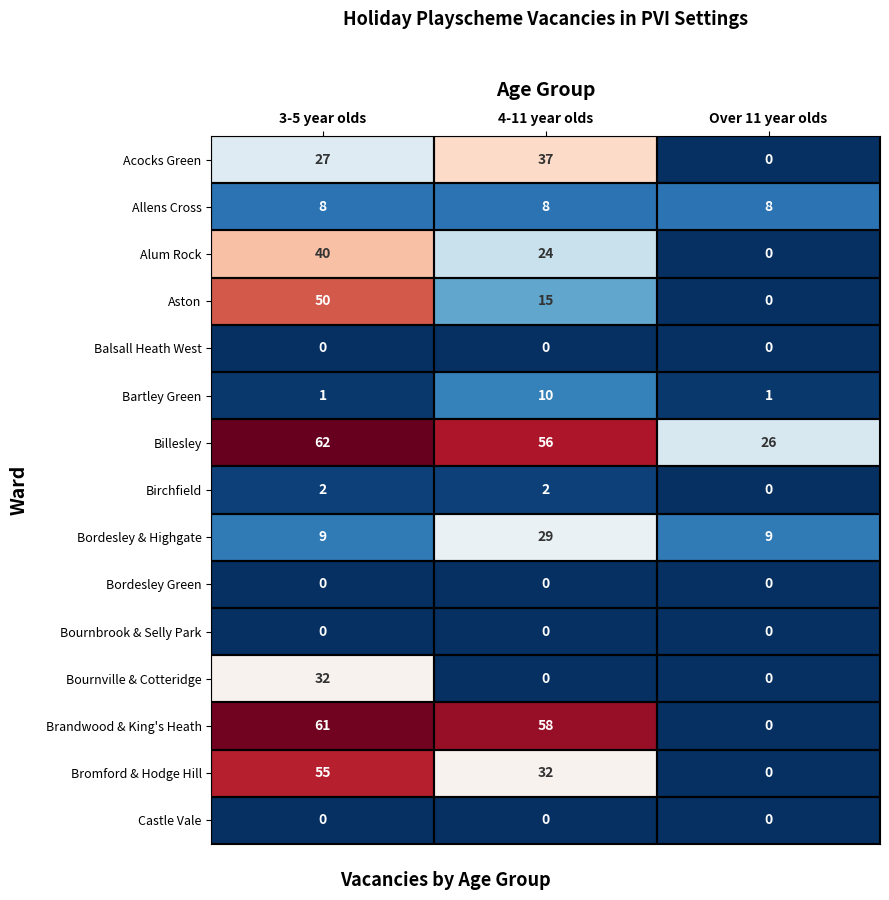

True or false: Brandwood & King's Heath has a value of 0 at Over 11 year olds.

True